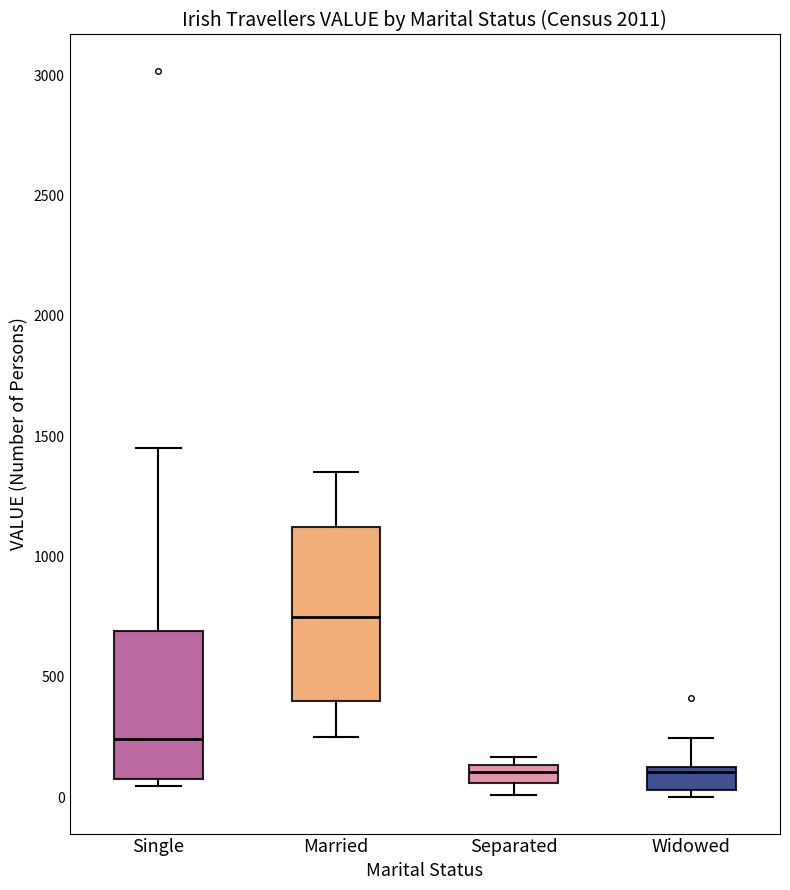

Comparing the boxes themselves (not the whiskers), which one is the tallest?

Married